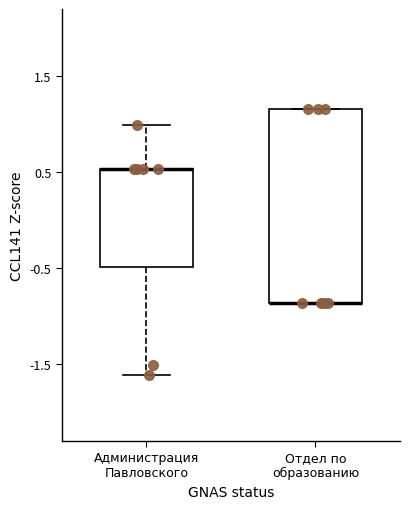

Reading left to right, transcribe this box plot: for each box, give where its median line is, the range the box spans, and where its two whiskers end, as read against the y-axis. The values are not printed on the chart, so give them approximately, as read against the axis.

Администрация Павловского: median 0.5 (drawn on the box's upper edge), box -0.5 to 0.5, whiskers -1.6 to 1.0
Отдел по образованию: median -0.9 (drawn on the box's lower edge), box -0.9 to 1.2, whiskers -0.9 to 1.2